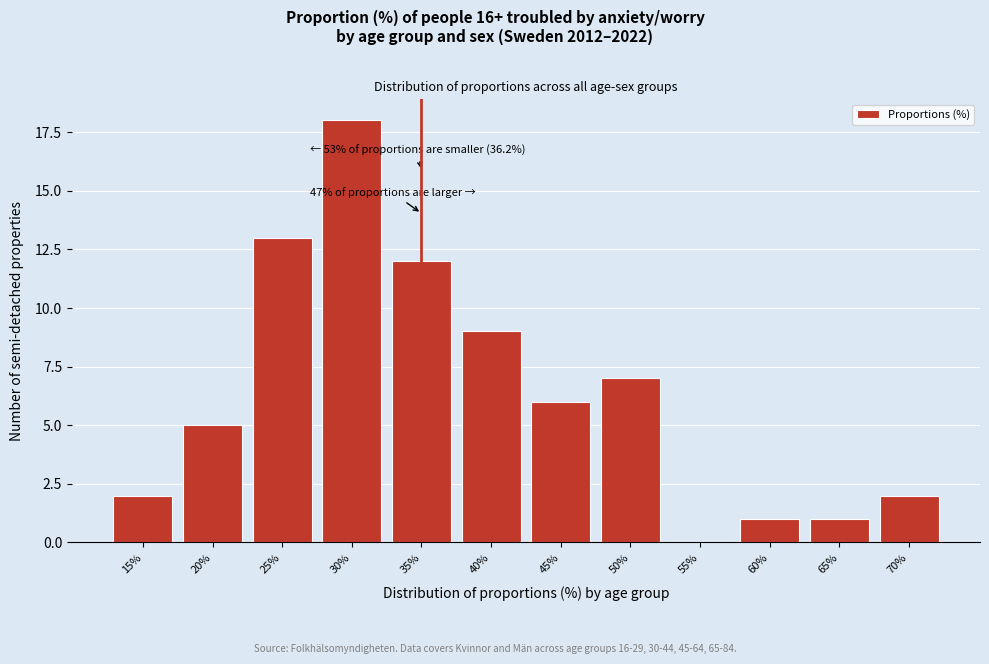

Reading right to left, transcribe all the data shown in this chart.

70%=2	65%=1	60%=1	55%=0	50%=7	45%=6	40%=9	35%=12	30%=18	25%=13	20%=5	15%=2